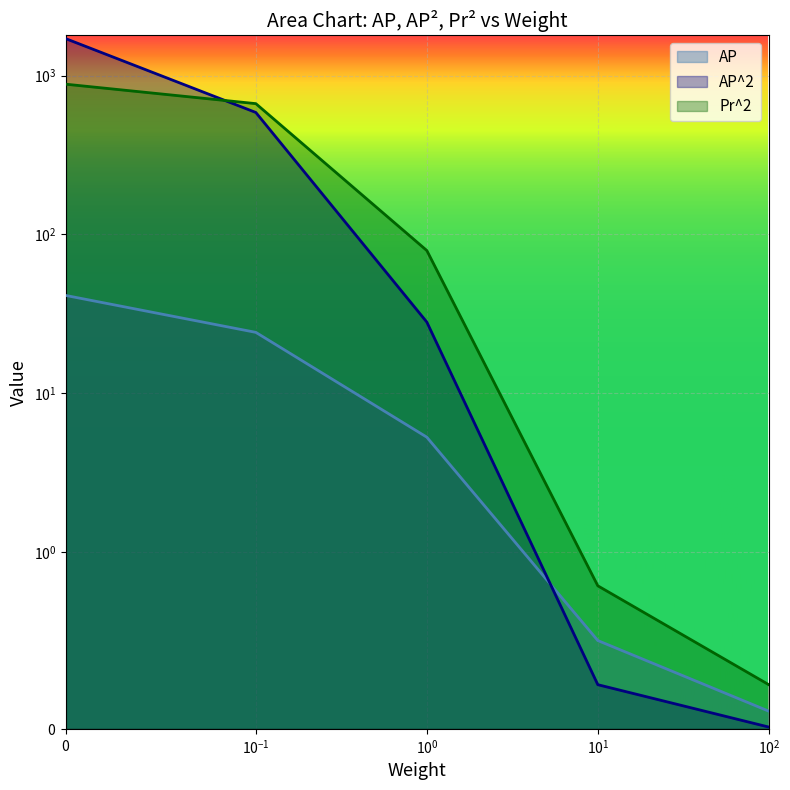

Count the number of categories in the chart.

5